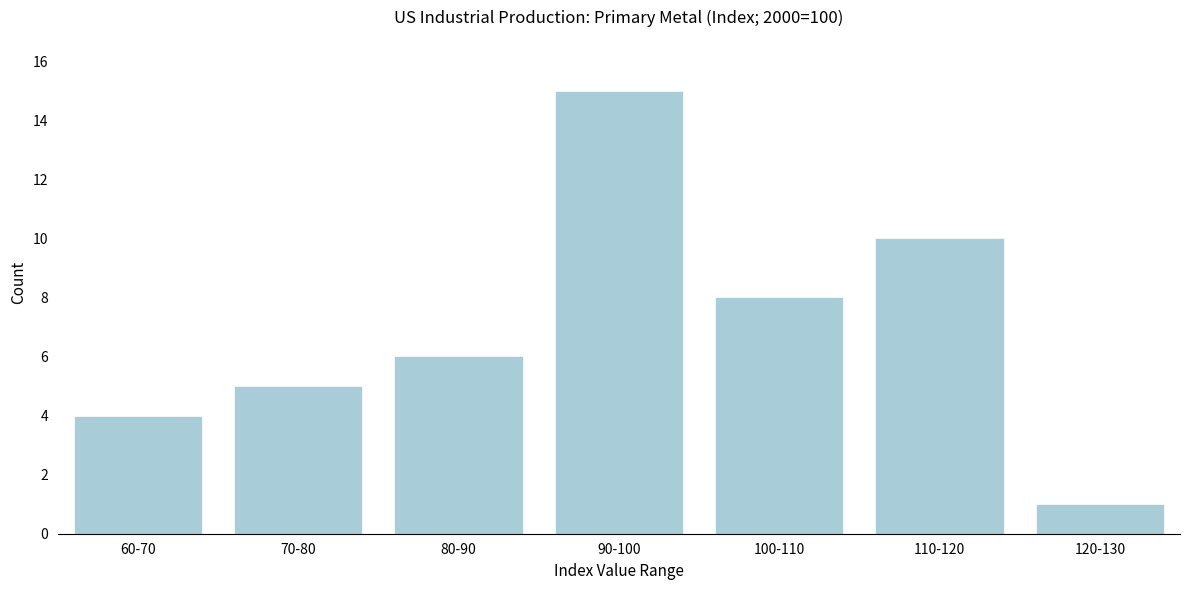

Reading right to left, transcribe all the data shown in this chart.

120-130=1	110-120=10	100-110=8	90-100=15	80-90=6	70-80=5	60-70=4